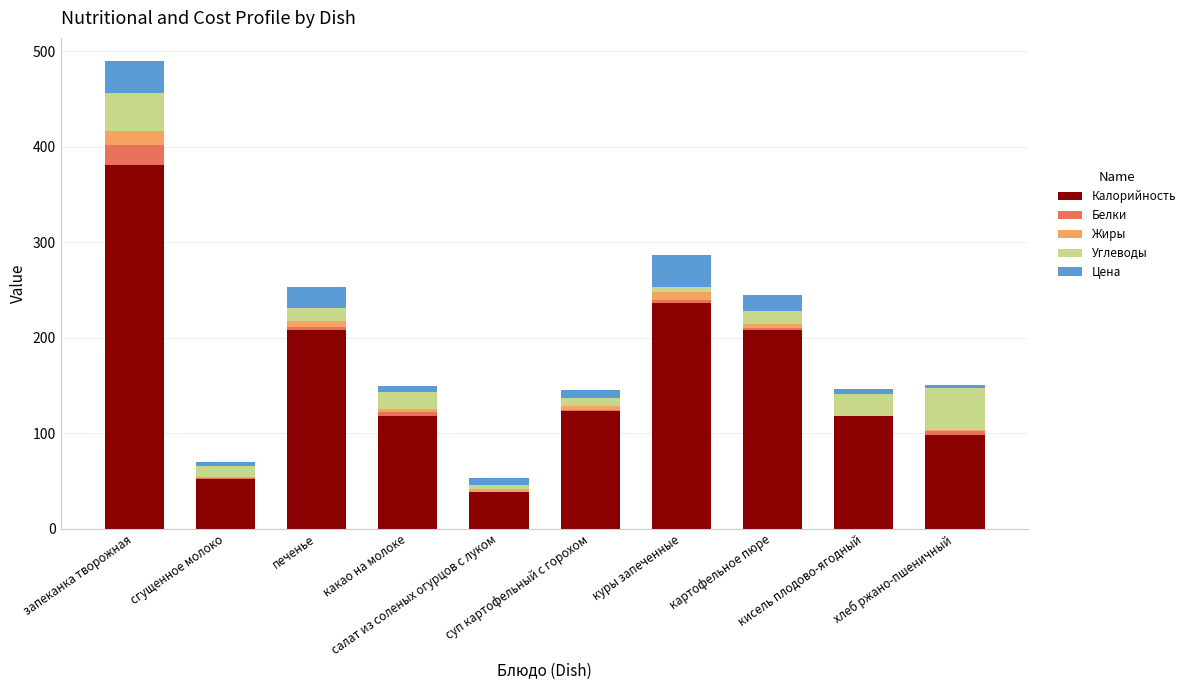

What is the highest value of the Калорийность series?

381.0